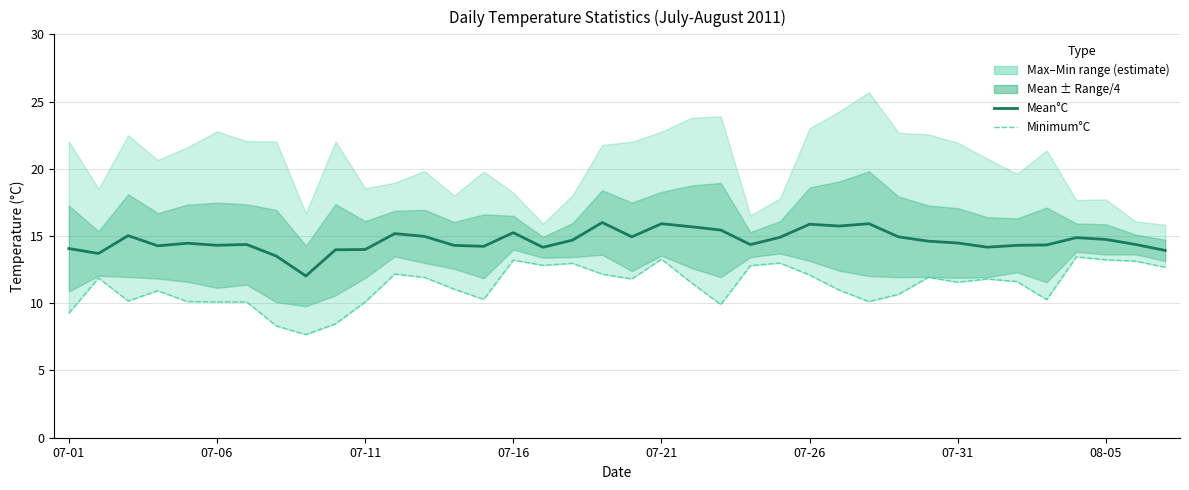

Rank the series by their average value, from lowest to highest.

Minimum°C, Mean°C